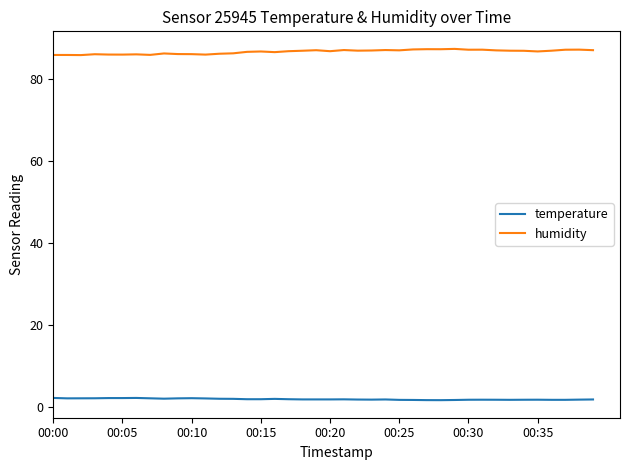

What is the maximum value shown in the chart?

87.4